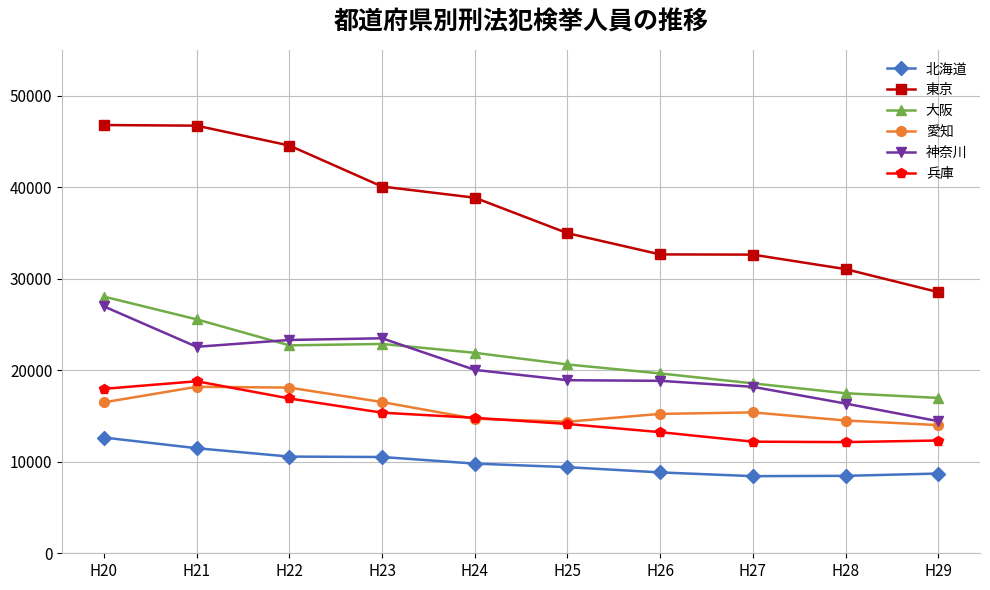

What is the smallest value displayed?

8426